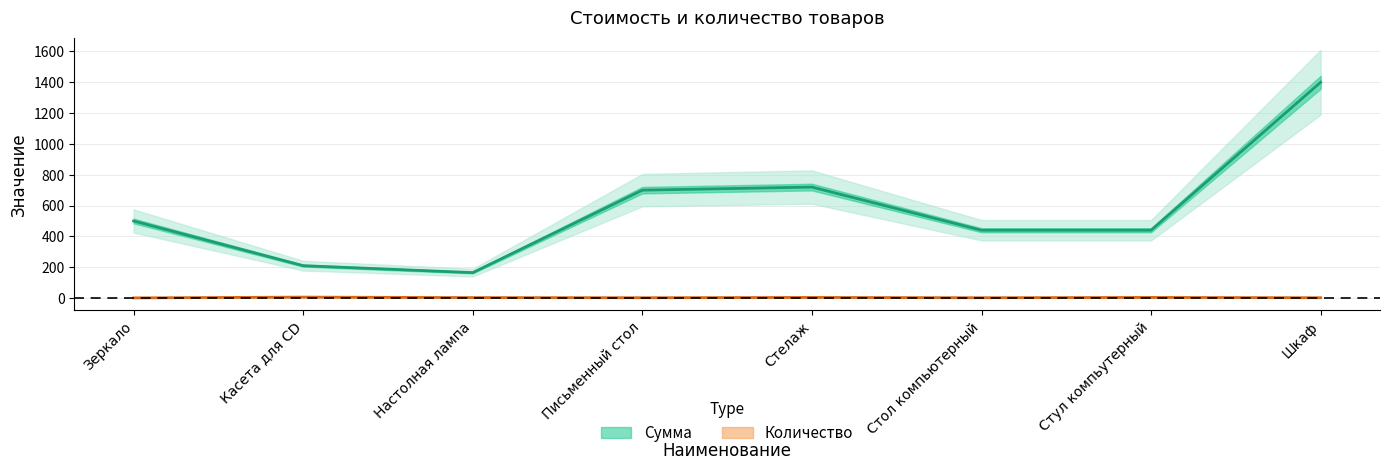

Count the Количество values in the range 2 to 4.

6